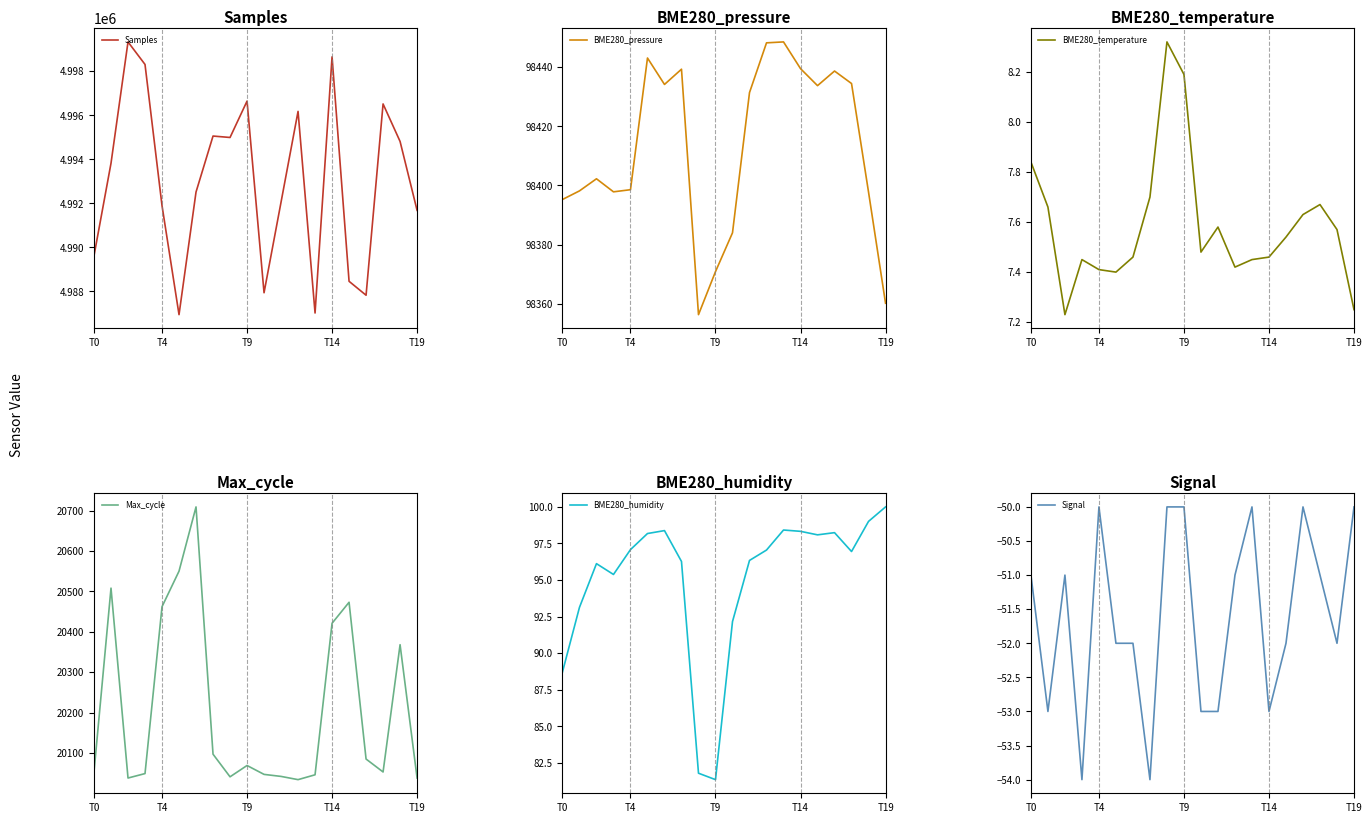

Which series has the largest total across all categories?

Samples